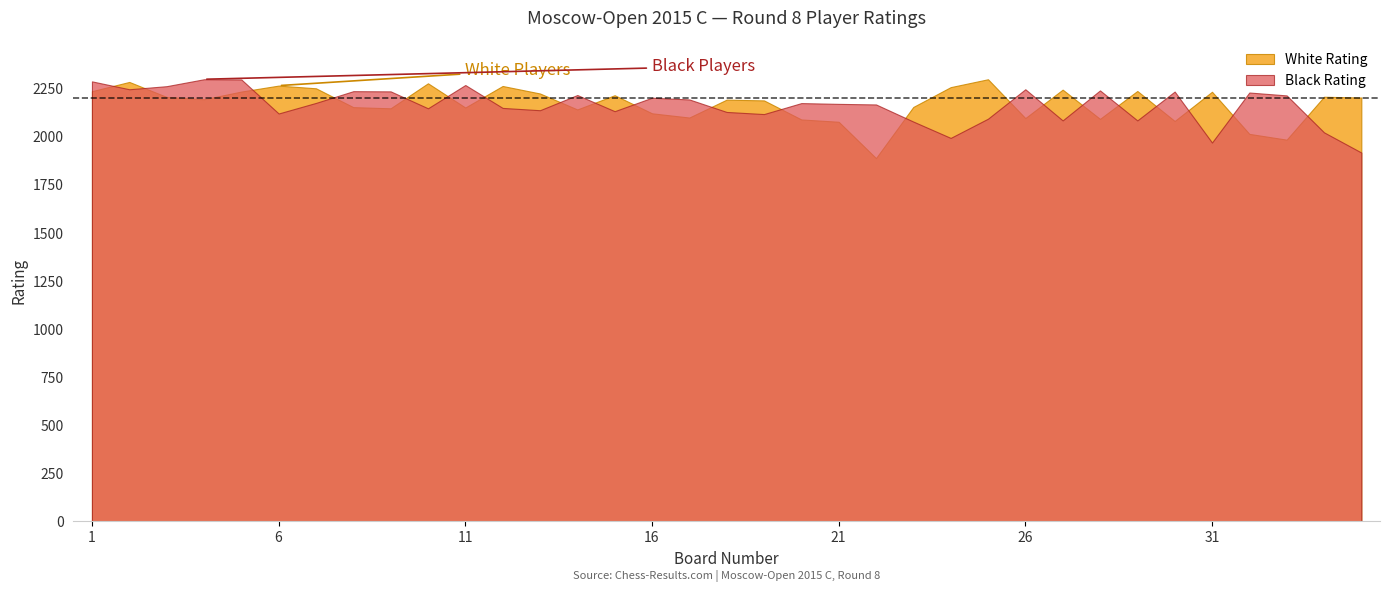

Which series has the widest spread of values?

White Rating